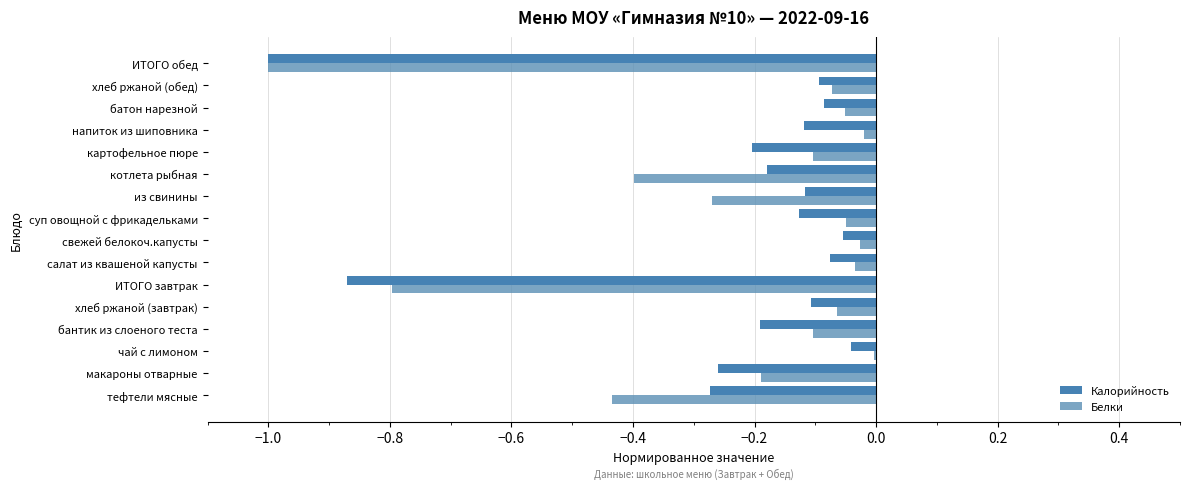

Count the number of data series in this chart.

2